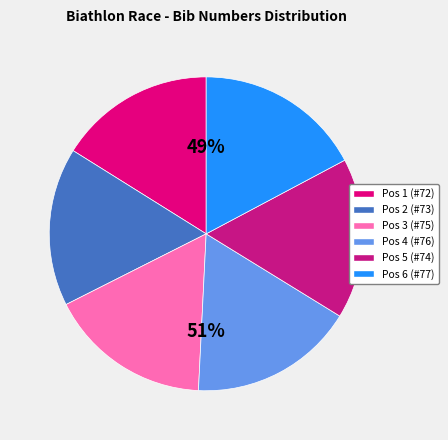

Does any single category account for the majority?

No